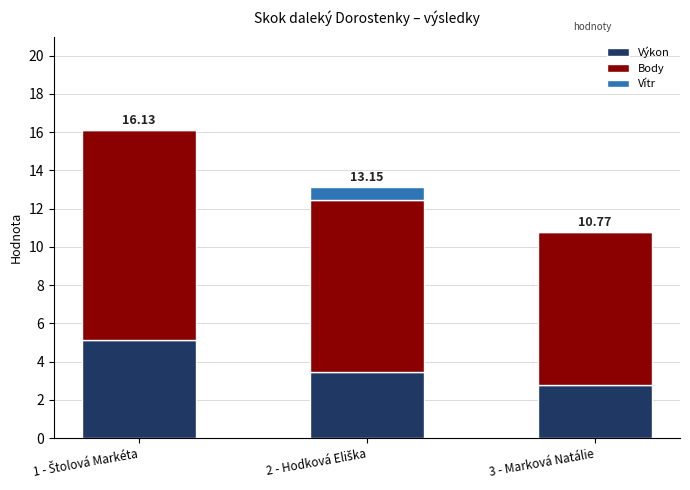

What is the total value across all series at 3 - Marková Natálie?

10.8